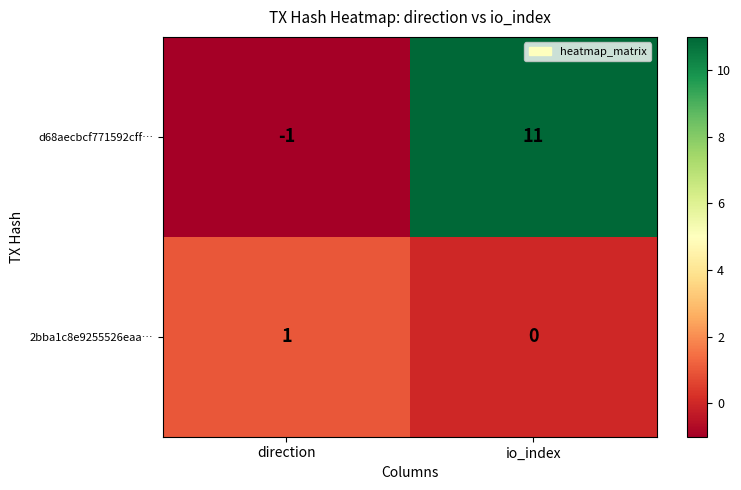

Which series has the largest total across all categories?

d68aecbcf771592cff…